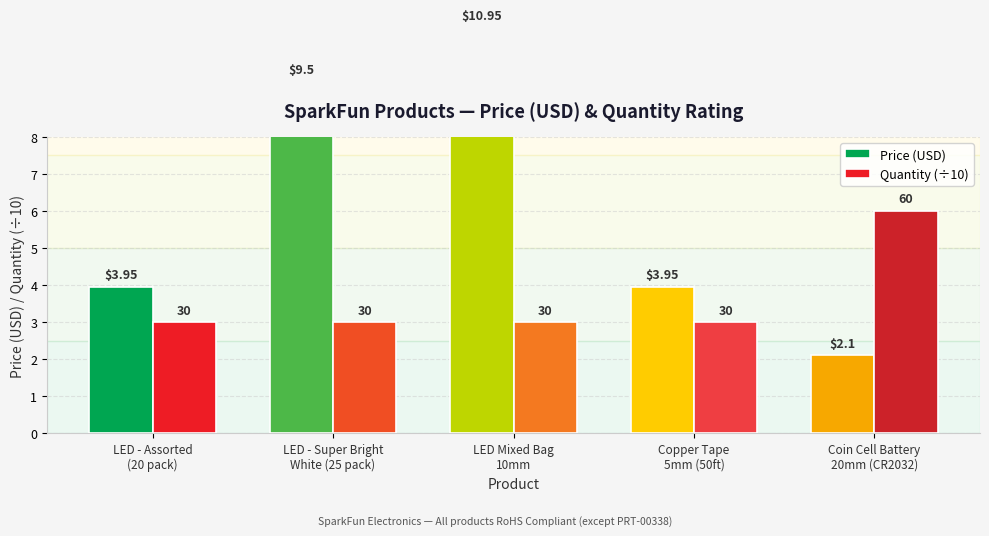

What is the total value across all series at Coin Cell Battery
20mm (CR2032)?

8.1